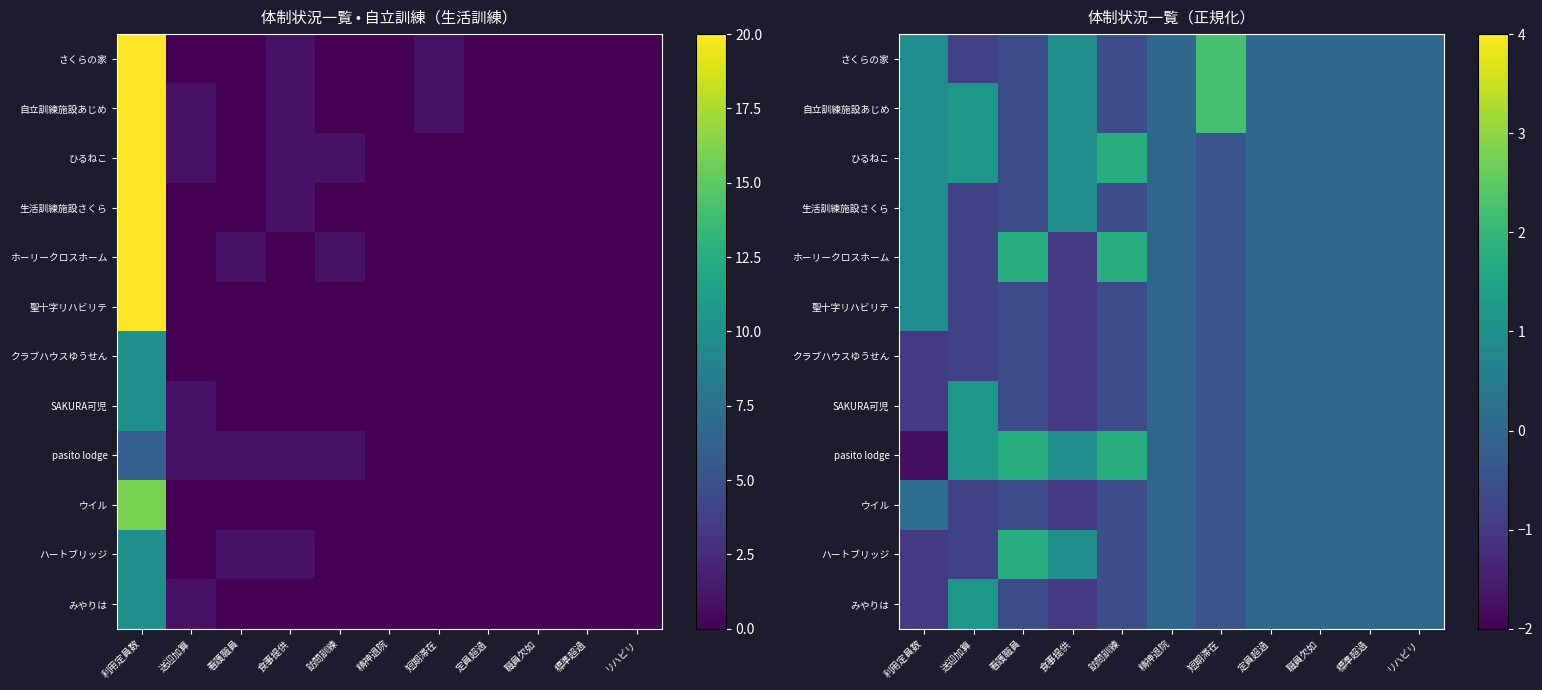

At 看護職員, list the series in order from smallest to largest.

さくらの家, 自立訓練施設あじめ, ひるねこ, 生活訓練施設さくら, 聖十字リハビリテ, クラブハウスゆうせん, SAKURA可児, ウイル, みやりは, ホーリークロスホーム, pasito lodge, ハートブリッジ